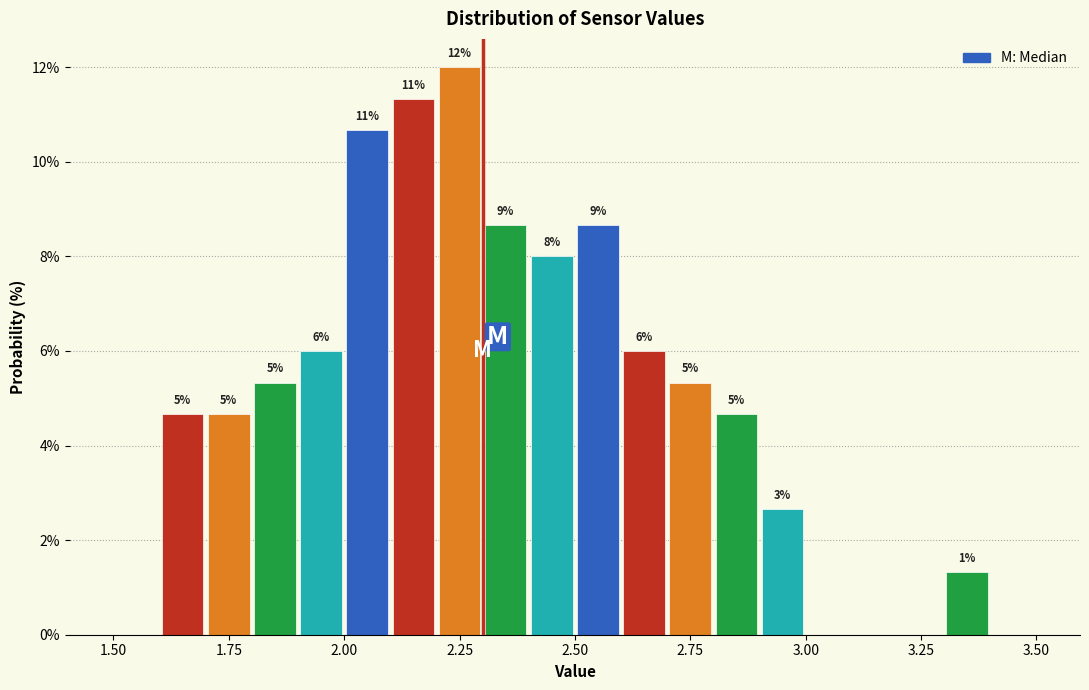

Around what value on the x-axis is the tallest bar? Give the approximate position of its centre, as read against the axis.

2.25